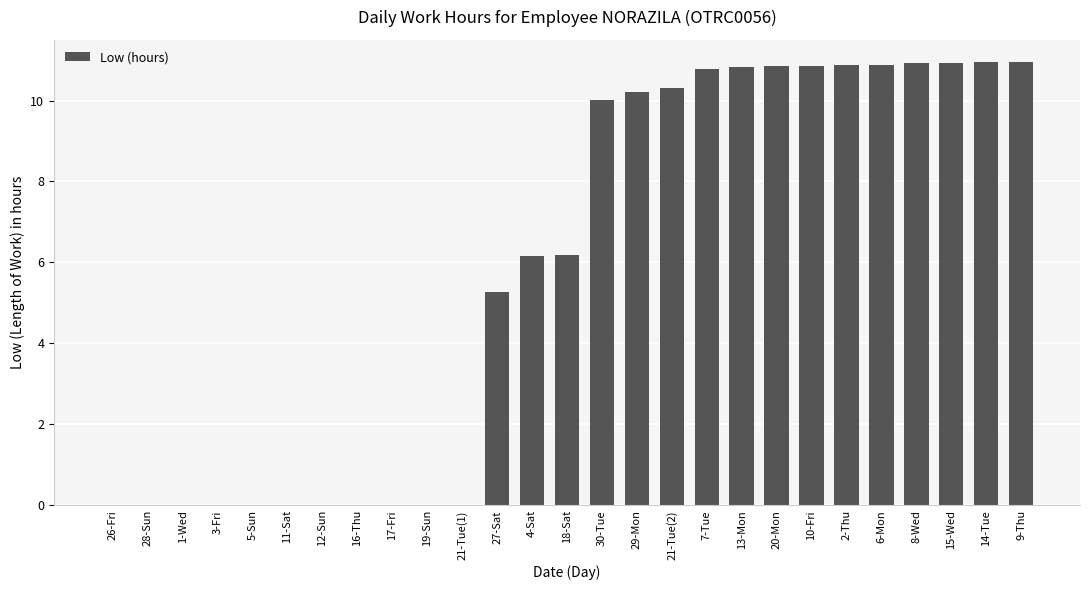

The chart shows a value of 0.0 at 21-Tue(1). True or false?

True